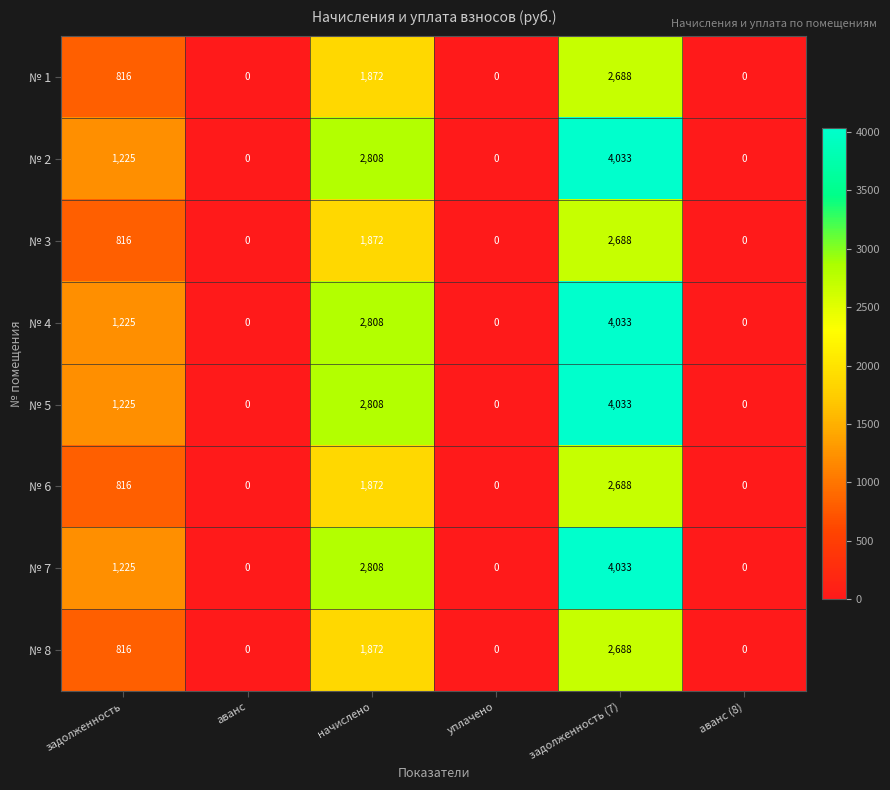

What is the difference between the № 7 values at начислено and уплачено?

2808